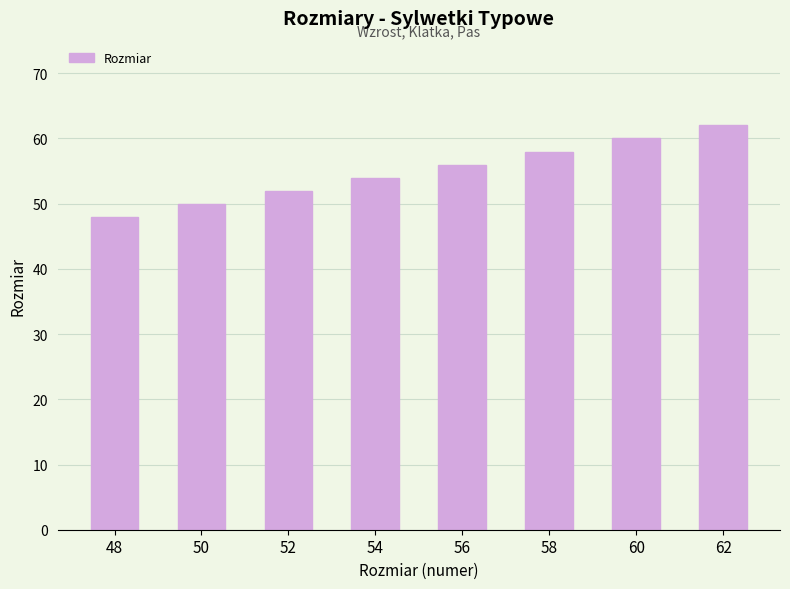

List the labels in order of value, largest first.

62, 60, 58, 56, 54, 52, 50, 48